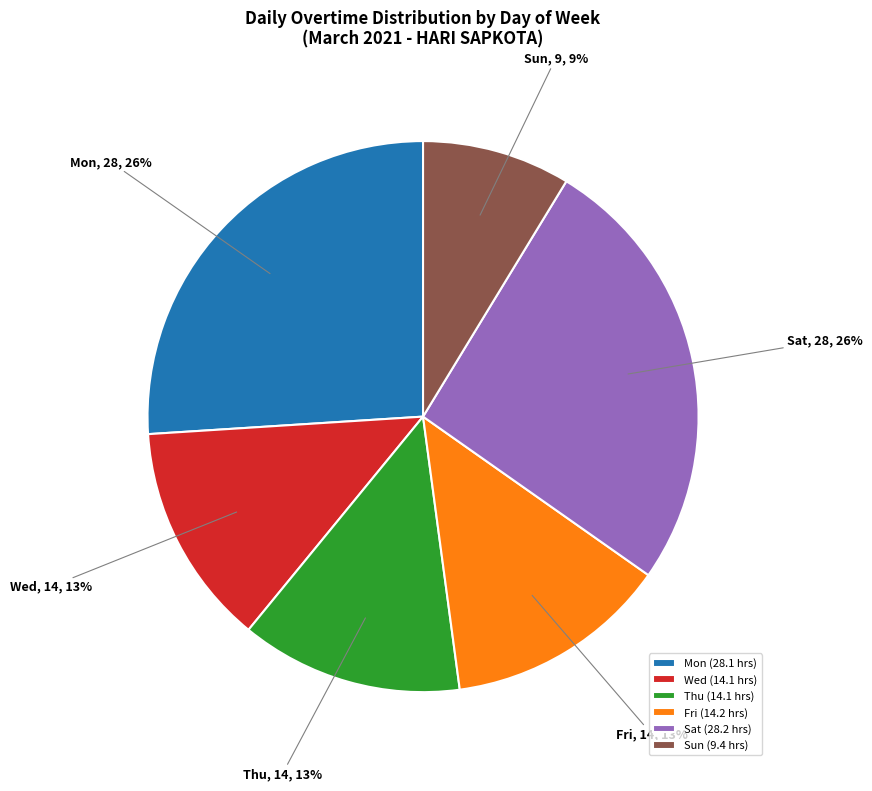

To the nearest percent, what is the difference between the largest and smallest slice percentages?

17%